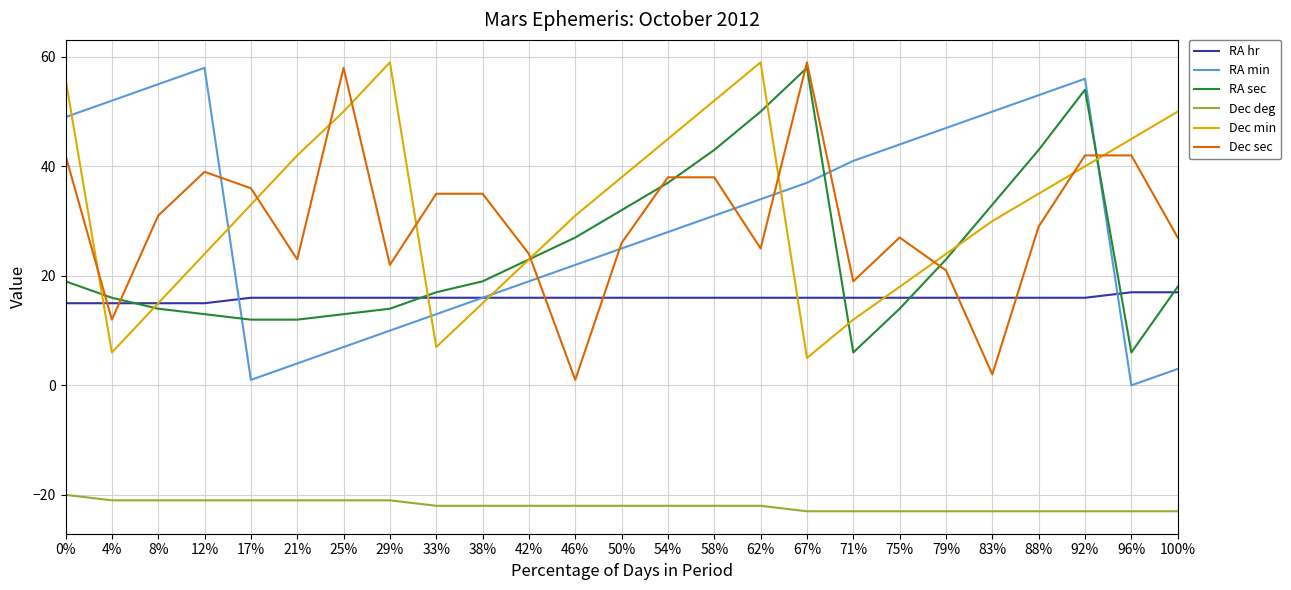

Which series changed the most between 71% and 83%?

RA sec